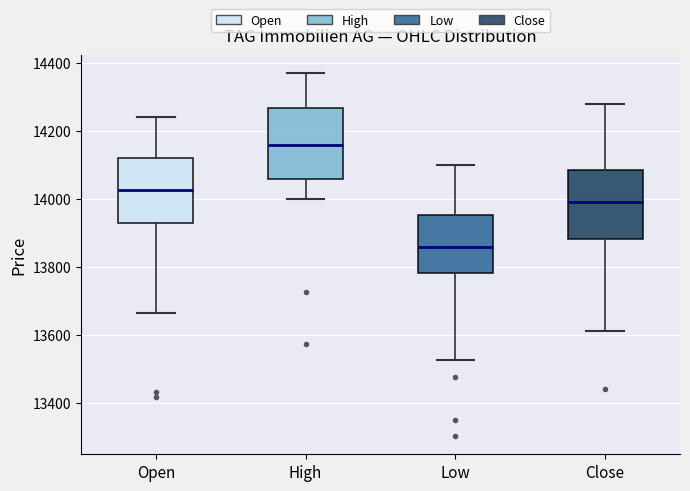

Where does the upper whisker of the box for Close end on the y-axis? The values are not printed on the chart, so give them approximately, as read against the axis.

14280